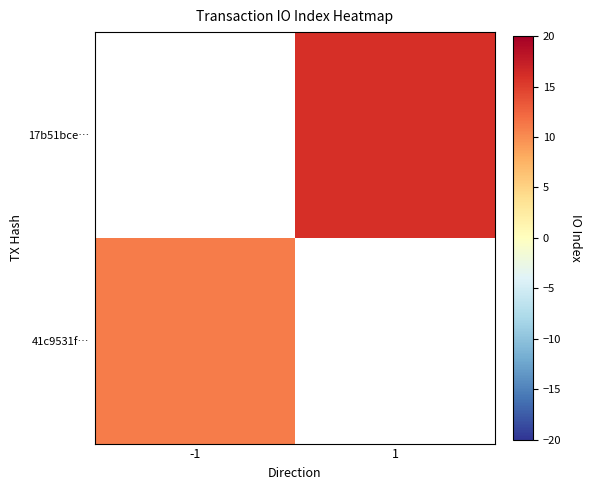

How many series are shown in this chart?

2